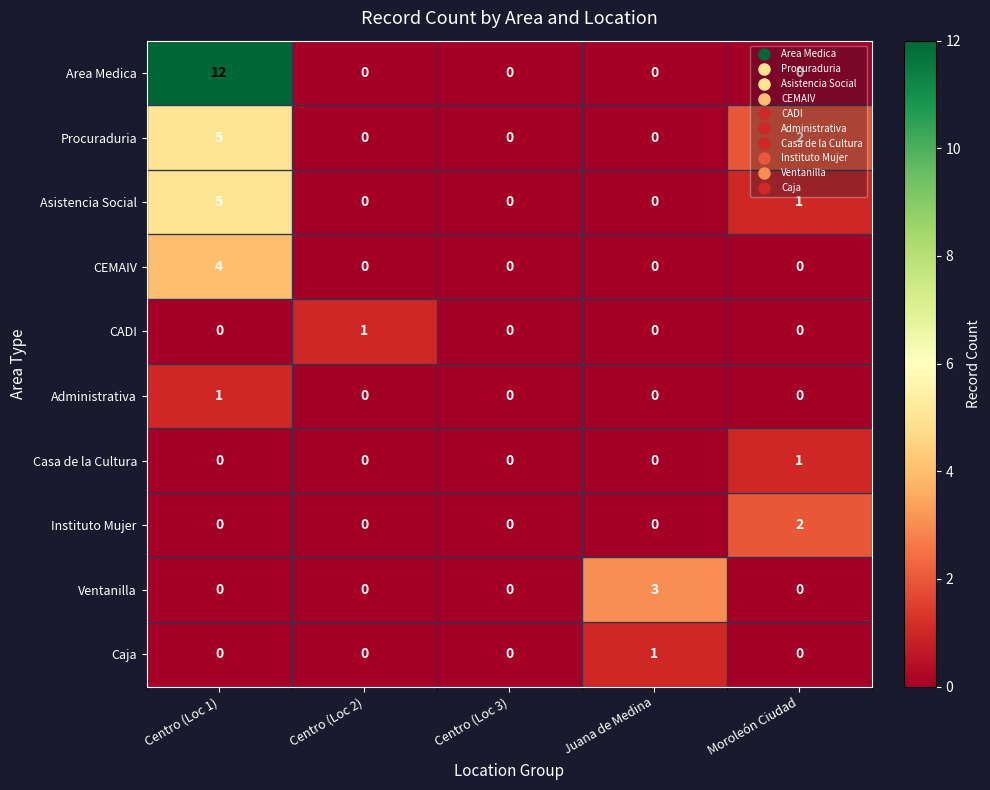

What is the sum of all Ventanilla values?

3